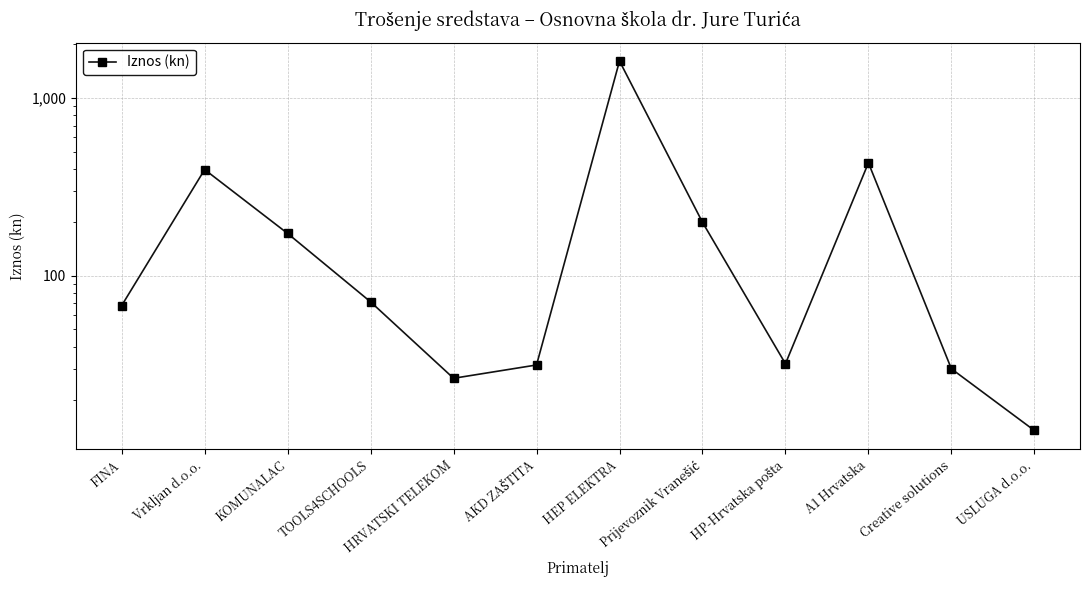

What is the maximum value shown in the chart?

1612.9